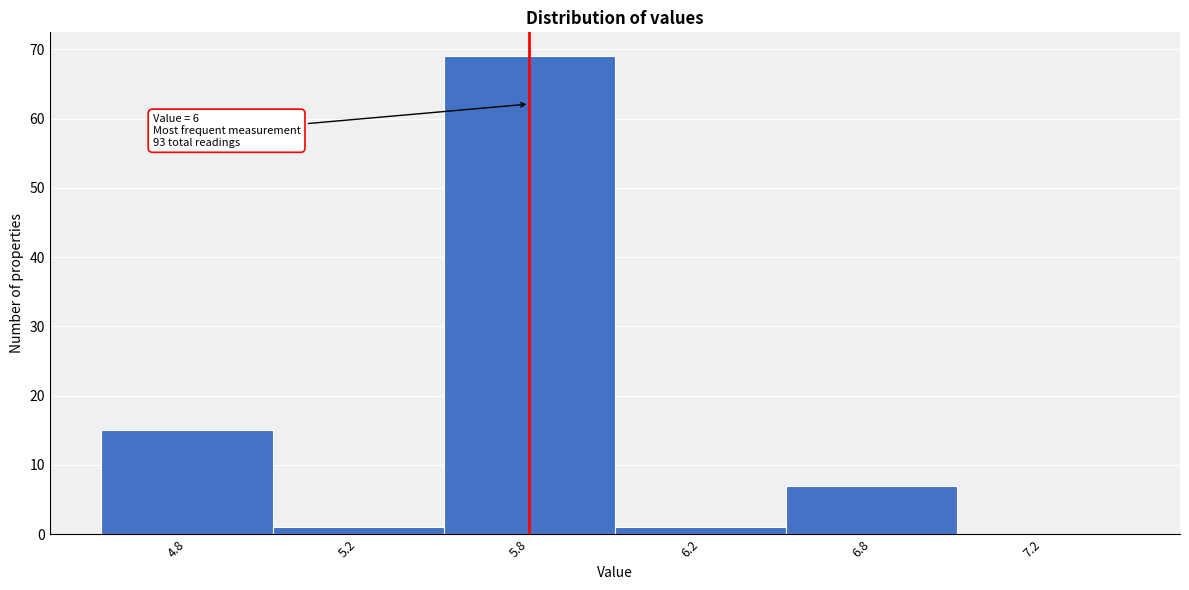

Reading right to left, transcribe all the data shown in this chart.

7.2=0	6.8=7	6.2=1	5.8=69	5.2=1	4.8=15